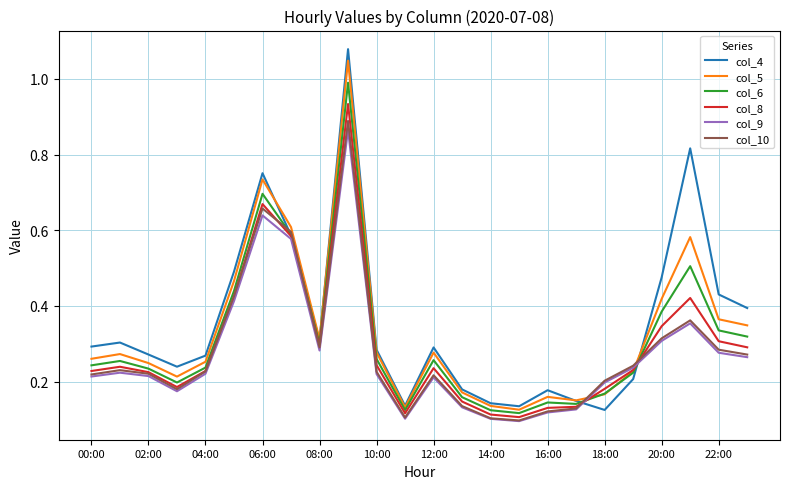

Which series has the largest total across all categories?

col_4